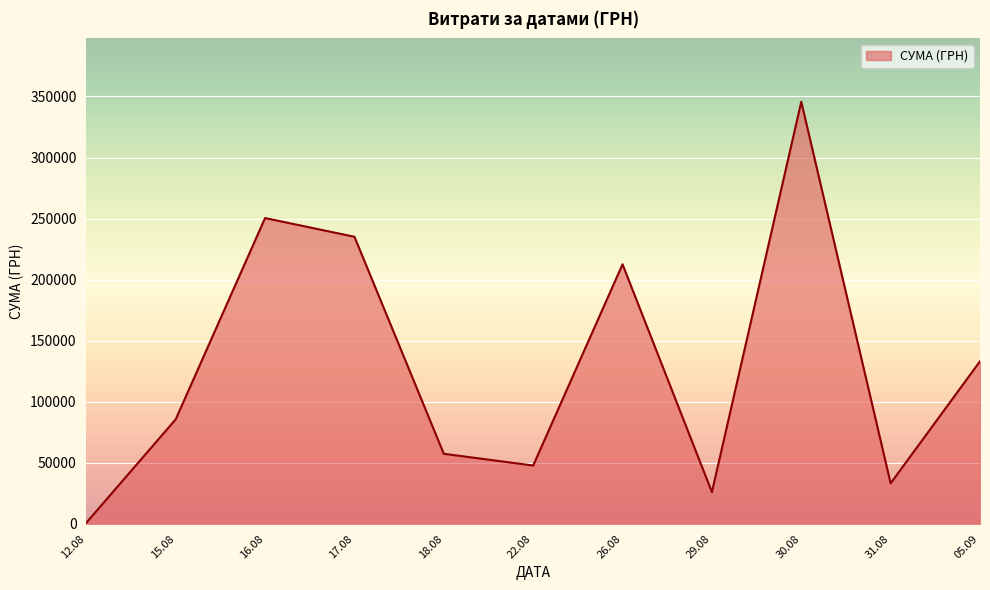

What is the difference between the maximum and minimum values?

344689.0